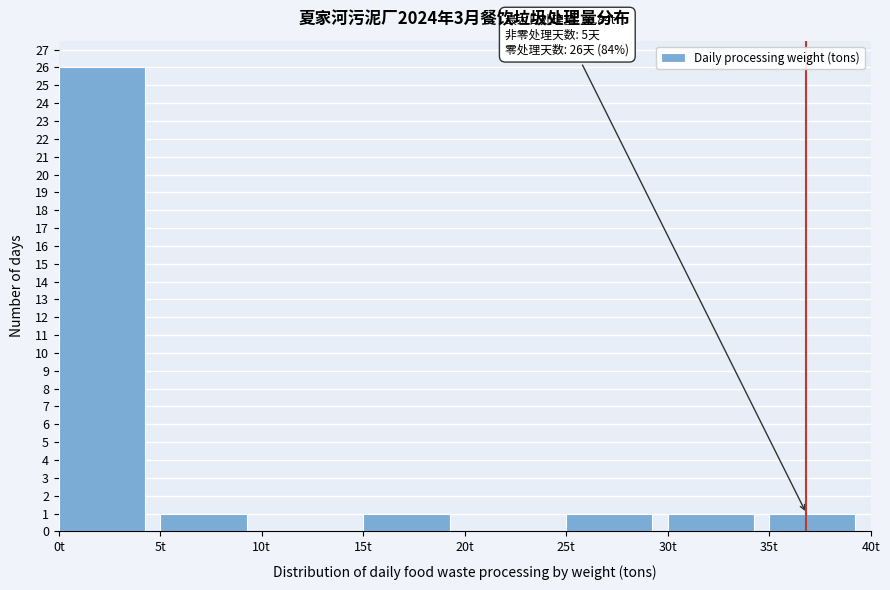

Over which range of the x-axis is the bar tallest?

0 to 5